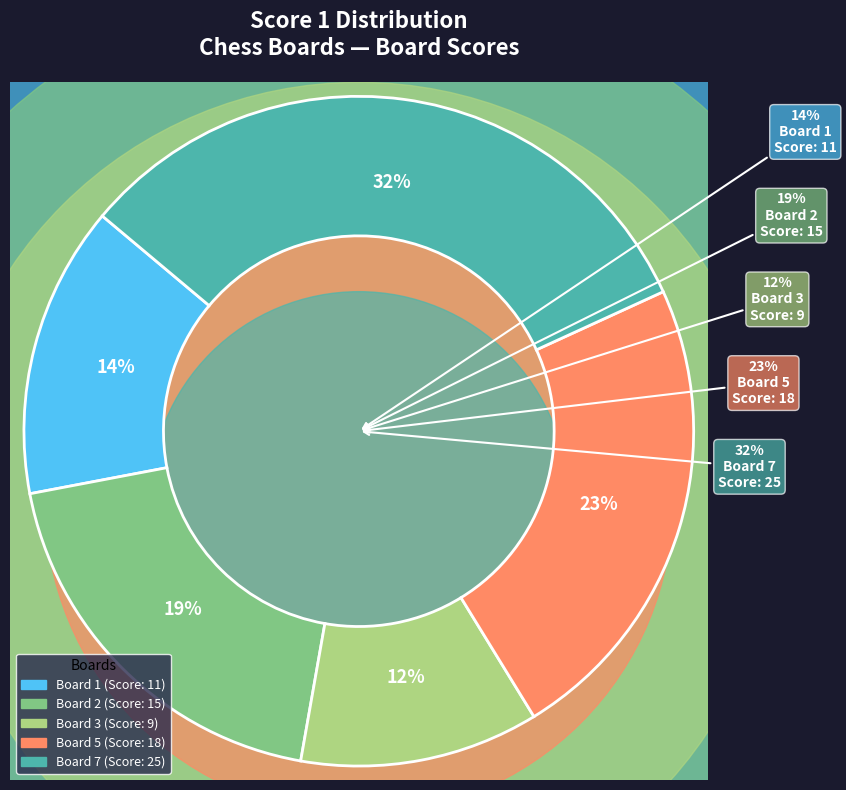

What percentage is the Board 2 slice, to the nearest percent?

19%